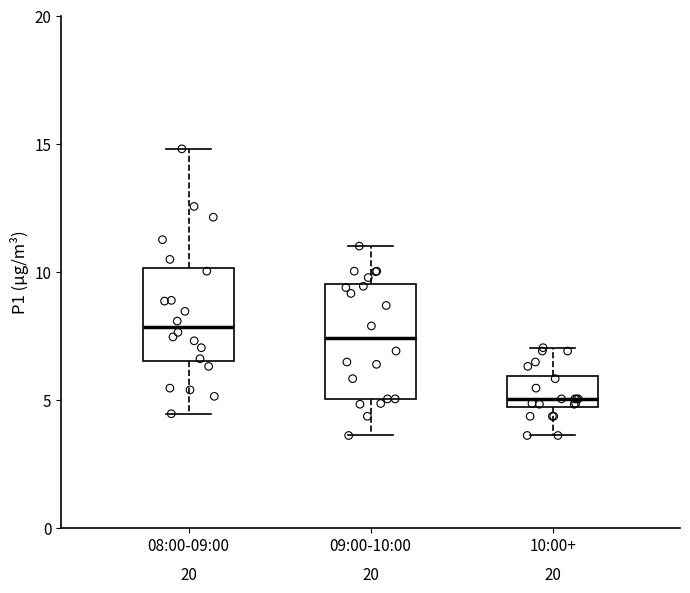

Where does the upper whisker of the box for 10:00+ end on the y-axis? The values are not printed on the chart, so give them approximately, as read against the axis.

7.0